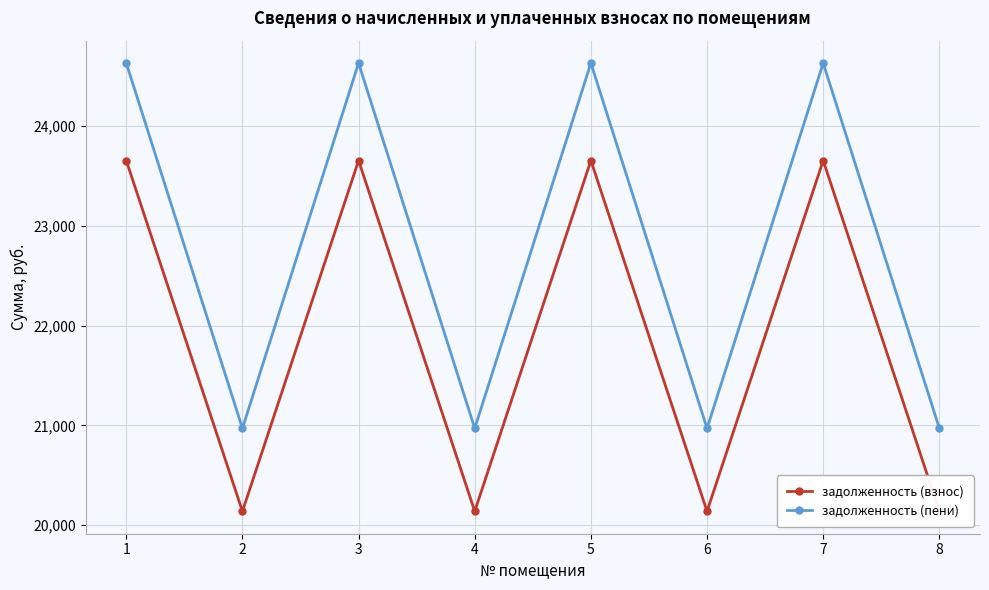

Where does the задолженность (пени) series first go above 24633?

1